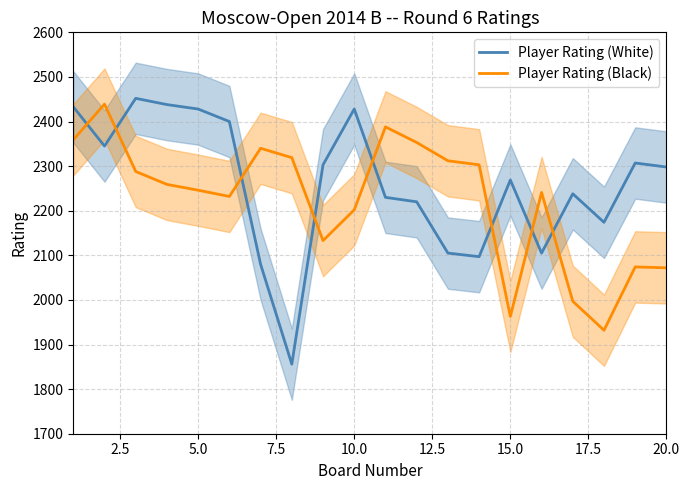

Count the number of categories in the chart.

20